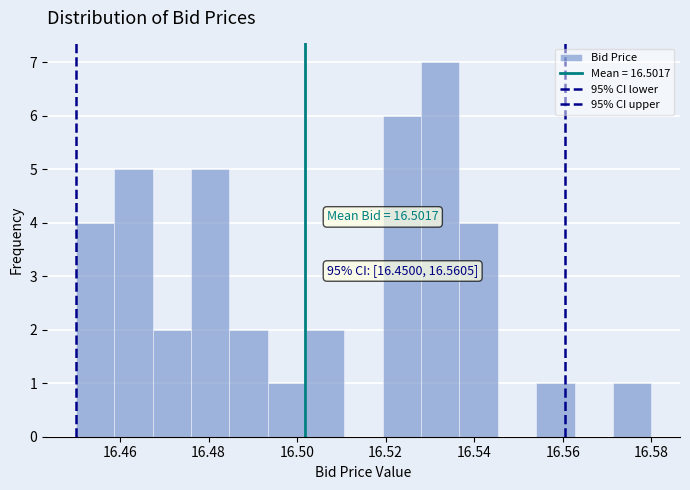

Which range on the x-axis has the tallest bar?

16.528 to 16.536